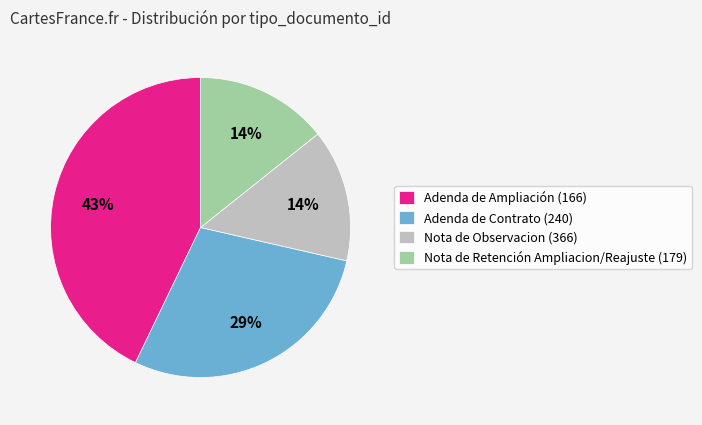

What is the ratio of the value at Nota de Observacion (366) to the value at Adenda de Ampliación (166)?

0.3